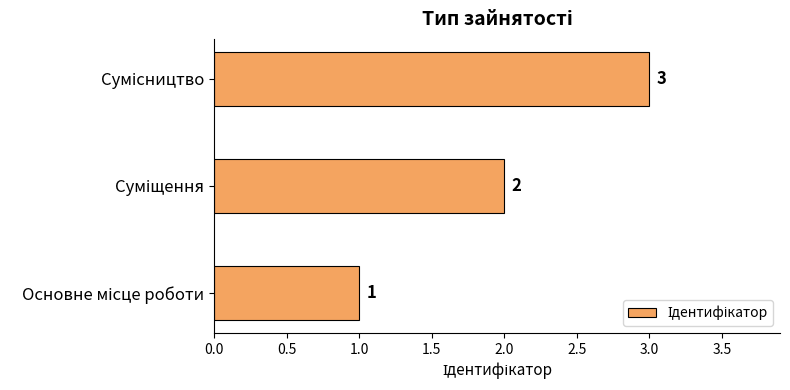

How many values are between 1 and 3?

3